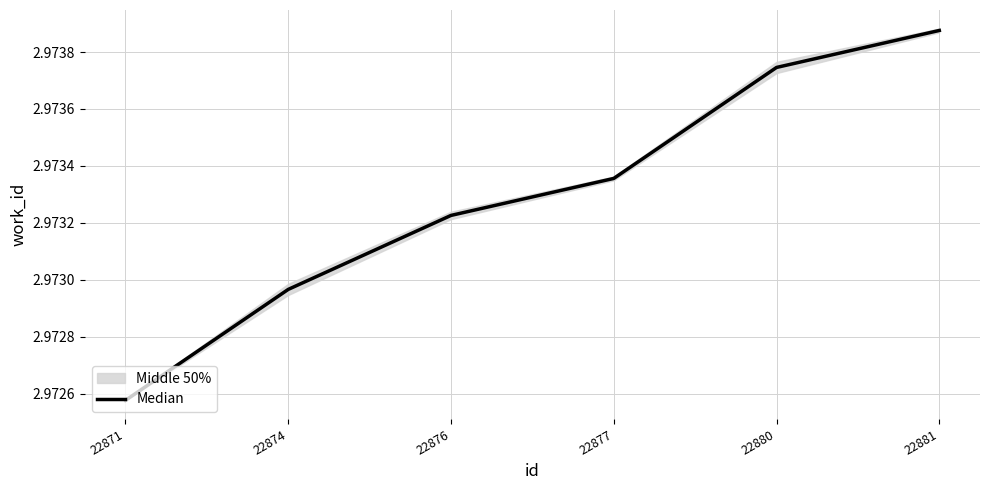

What is the value of the 3rd point from the left?

3.0